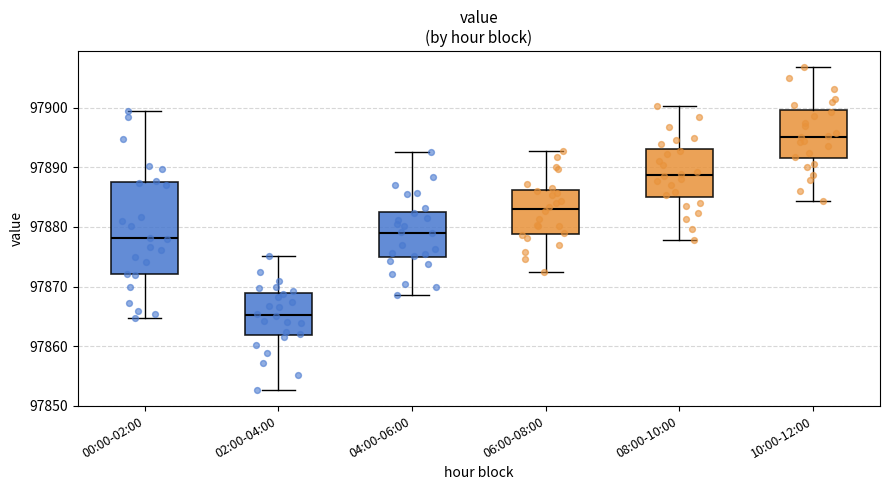

Reading left to right, transcribe this box plot: for each box, give where its median line is, the range the box spans, and where its two whiskers end, as read against the y-axis. The values are not printed on the chart, so give them approximately, as read against the axis.

00:00-02:00: median 97878, box 97872 to 97887, whiskers 97865 to 97899
02:00-04:00: median 97865, box 97862 to 97869, whiskers 97853 to 97875
04:00-06:00: median 97879, box 97875 to 97883, whiskers 97869 to 97893
06:00-08:00: median 97883, box 97879 to 97886, whiskers 97873 to 97893
08:00-10:00: median 97889, box 97885 to 97893, whiskers 97878 to 97900
10:00-12:00: median 97895, box 97892 to 97900, whiskers 97884 to 97907